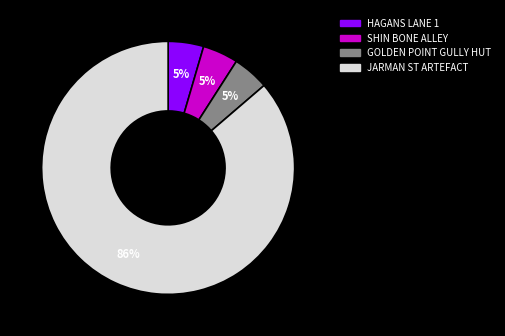

Does any single category account for the majority?

Yes